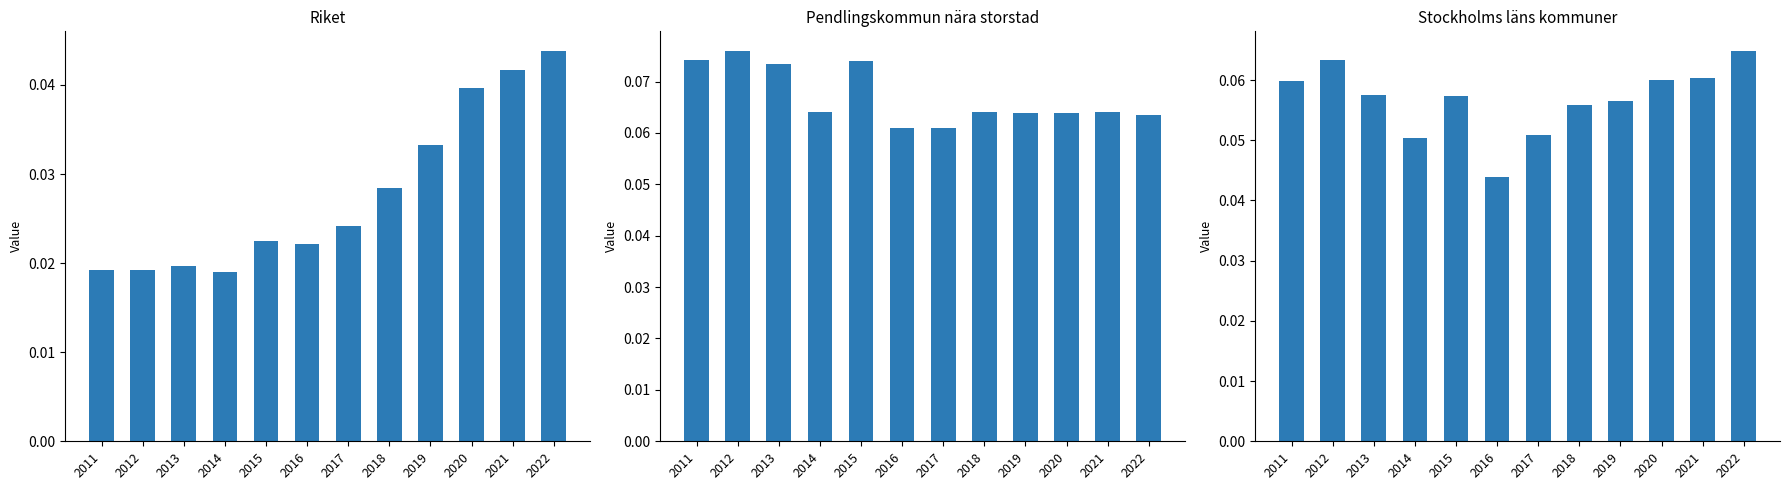

List the labels in order of Riket value, largest first.

2022, 2021, 2020, 2019, 2018, 2017, 2015, 2016, 2013, 2012, 2011, 2014